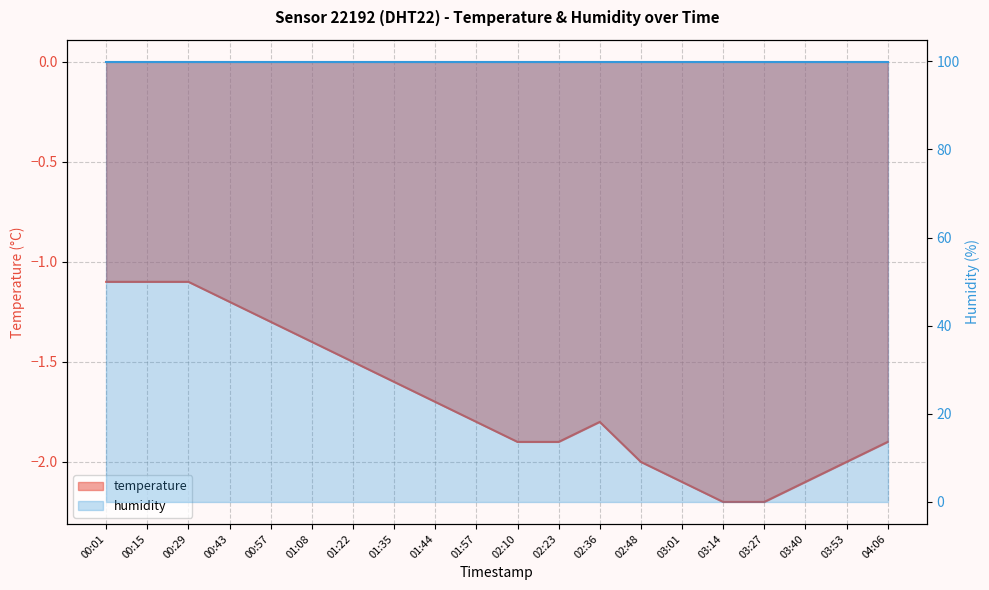

The chart shows a value of -2.1 at 03:01. True or false?

True